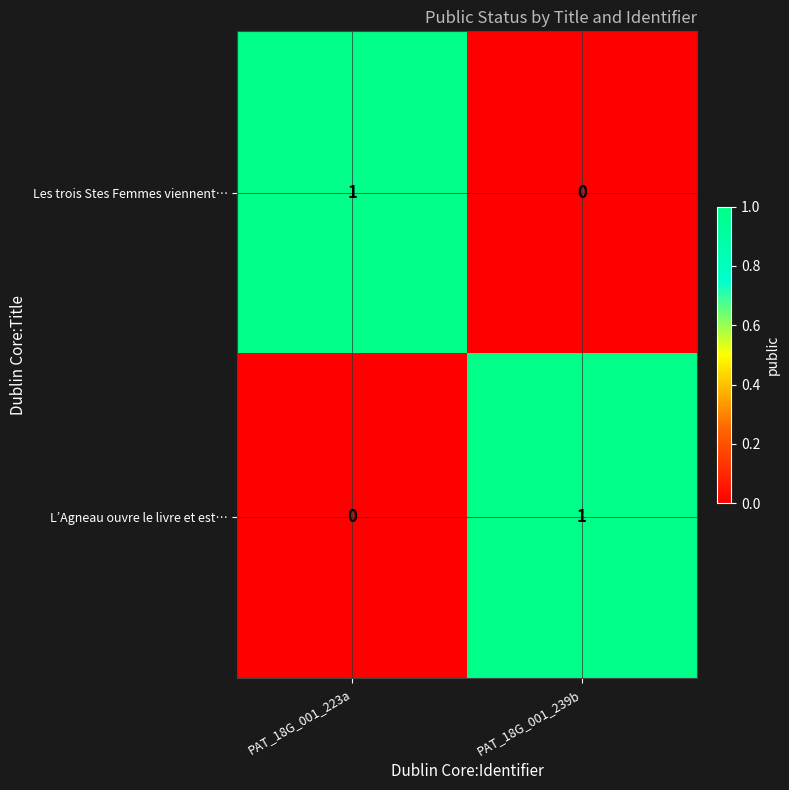

Reading left to right, what are all the values shown in this chart?

Les trois Stes Femmes viennent…: 1	0
L’Agneau ouvre le livre et est…: 0	1